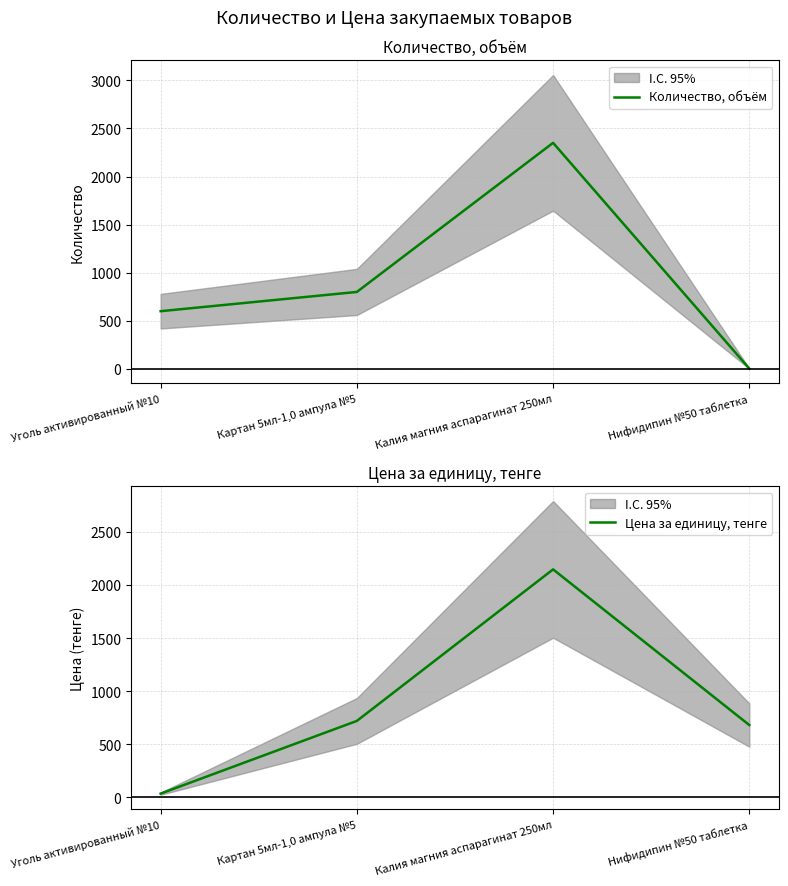

Rank the categories by Количество, объём value from highest to lowest.

Калия магния аспарагинат 250мл, Картан 5мл-1,0 ампула №5, Уголь активированный №10, Нифидипин №50 таблетка